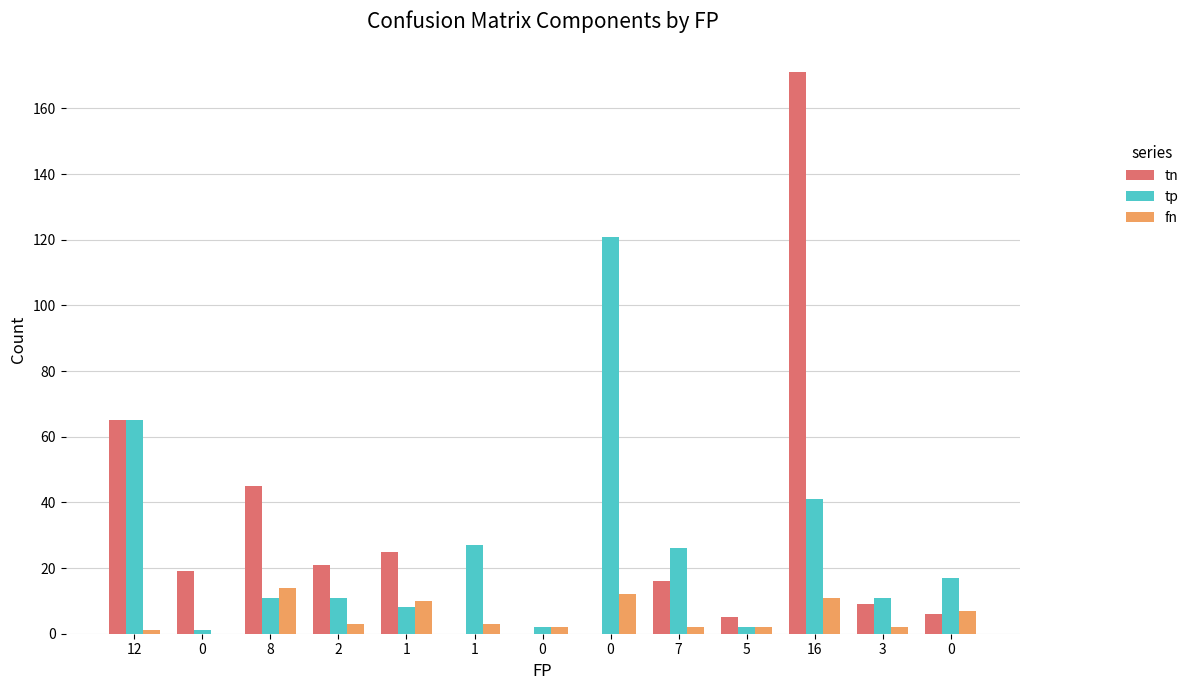

What are all the series names shown in the legend?

tn, tp, fn